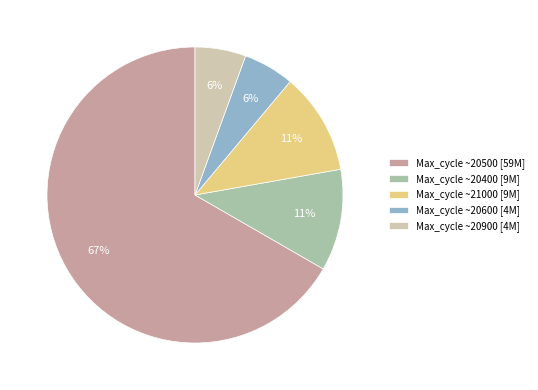

To the nearest percent, what percentage of the pie is Max_cycle ~20900 [4M]?

6%